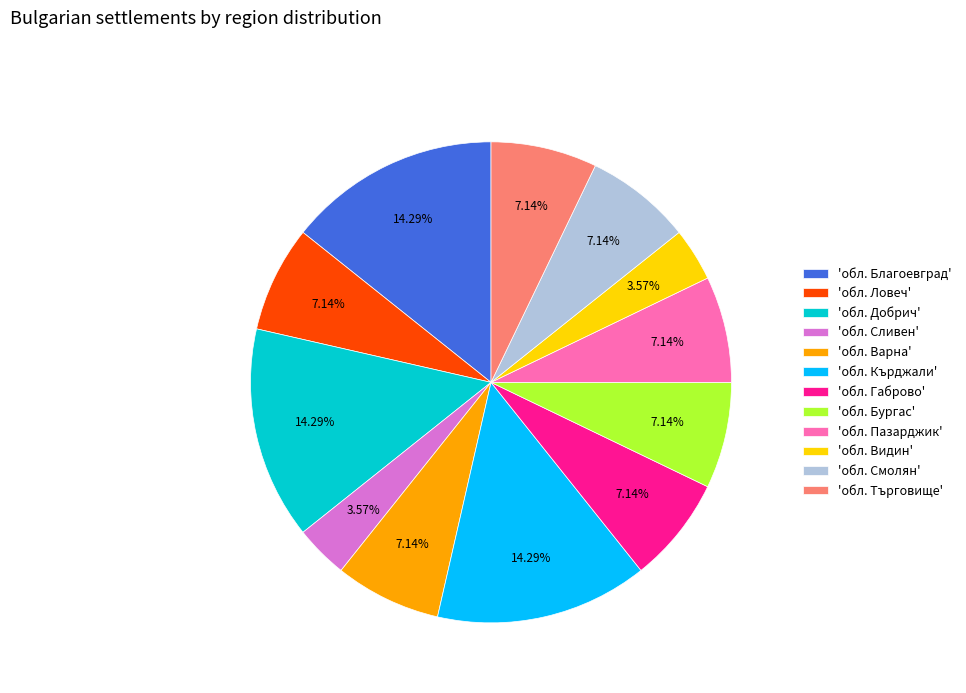

What is the ratio of the value at 'обл. Кърджали' to the value at 'обл. Сливен'?

4.0